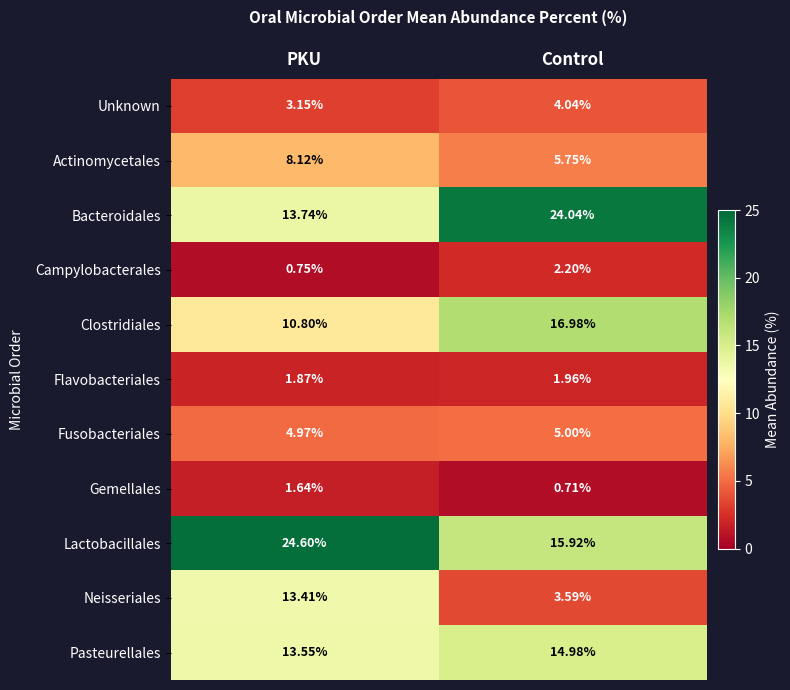

Which category has the highest value across all series?

PKU